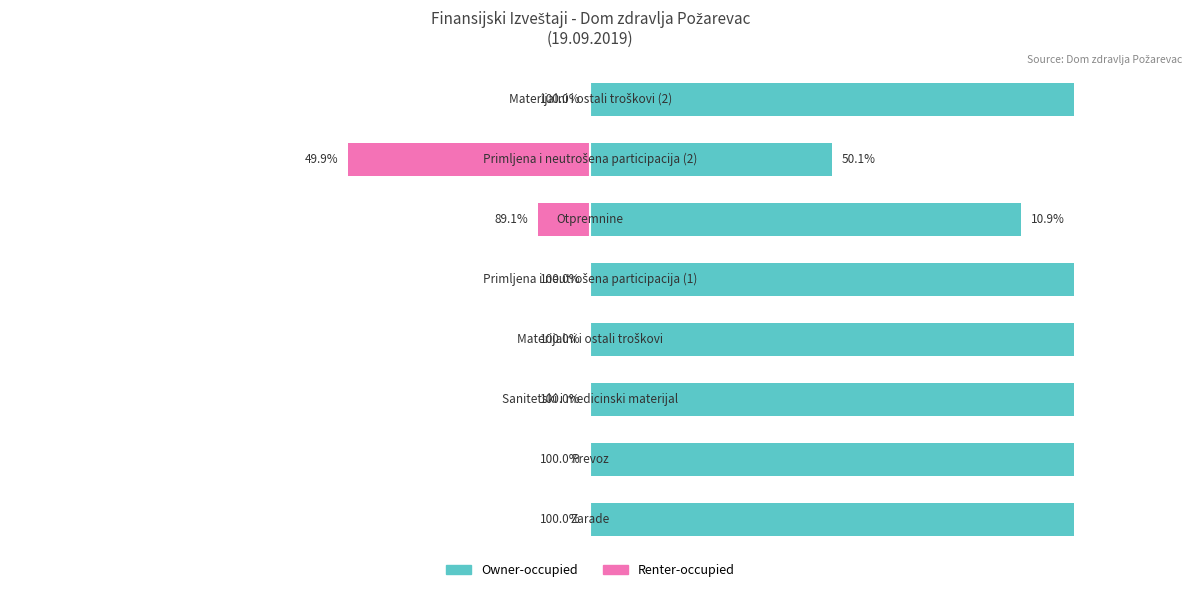

What position from the left is 0?

4